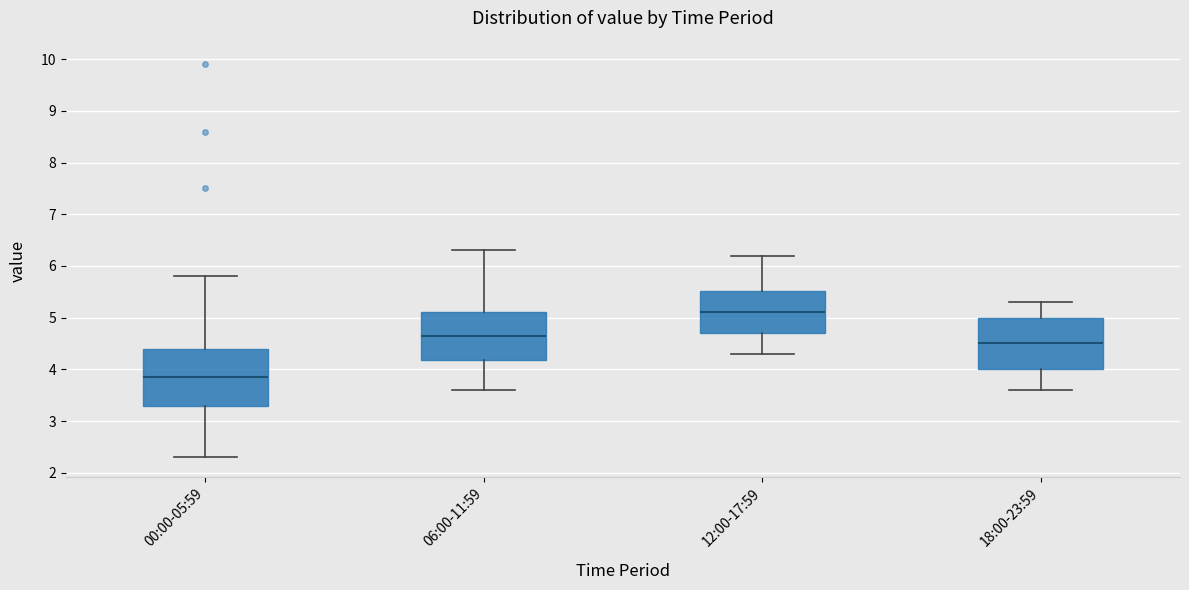

Reading left to right, read every box against the y-axis: the position of its median line, the range the box covers, and the ends of its whiskers. The values are not printed on the chart, so give them approximately, as read against the axis.

00:00-05:59: median 3.9, box 3.3 to 4.4, whiskers 2.3 to 5.8
06:00-11:59: median 4.7, box 4.2 to 5.1, whiskers 3.6 to 6.3
12:00-17:59: median 5.1, box 4.7 to 5.5, whiskers 4.3 to 6.2
18:00-23:59: median 4.5, box 4.0 to 5.0, whiskers 3.6 to 5.3